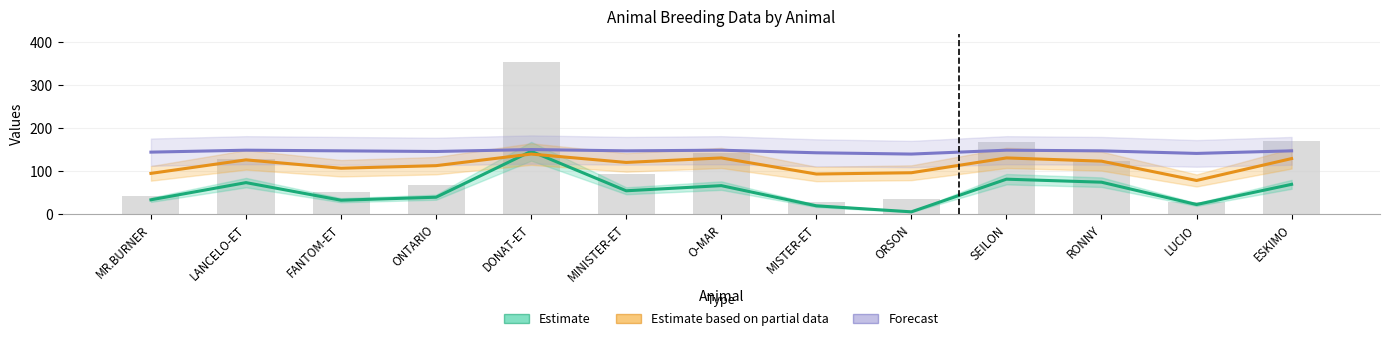

True or false: Forecast has a value of 59.3 at MR.BURNER.

False